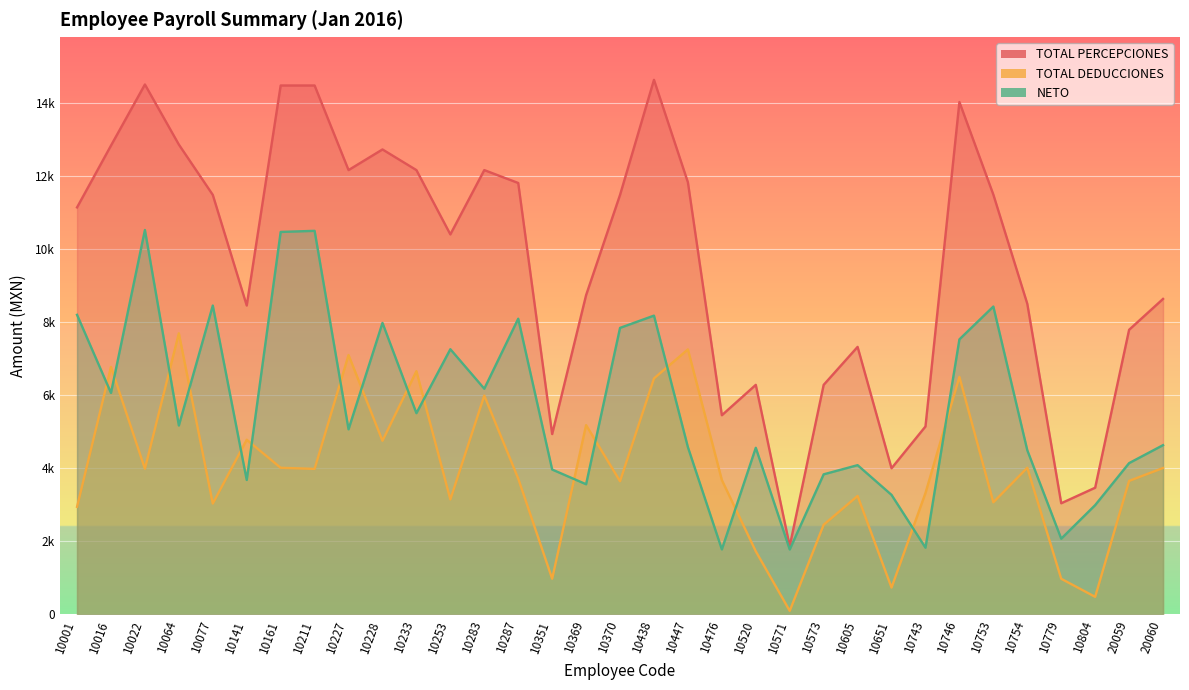

What are all the series names shown in the legend?

TOTAL PERCEPCIONES, TOTAL DEDUCCIONES, NETO